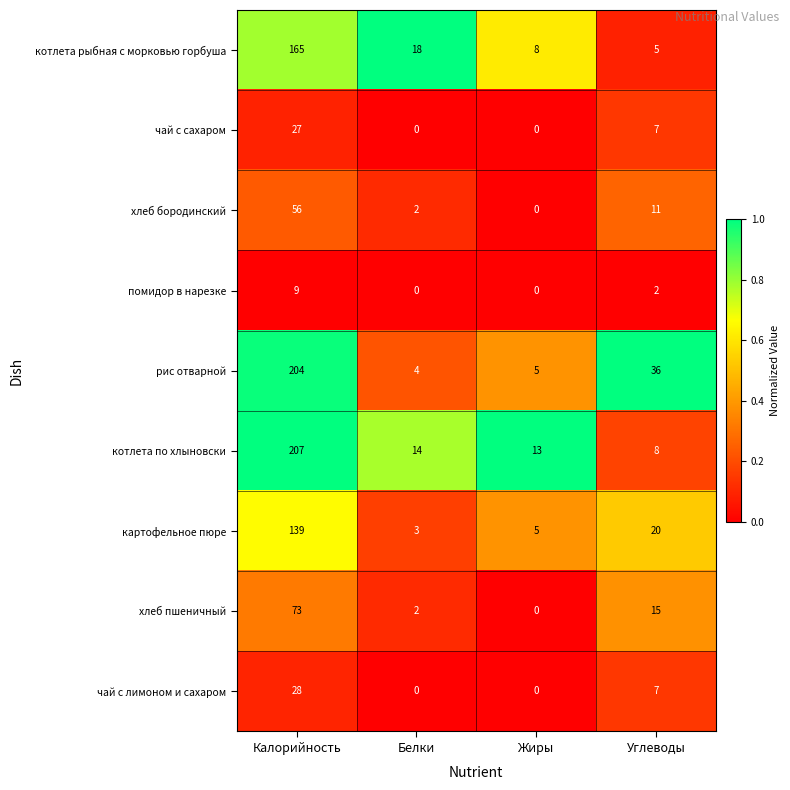

What is the maximum value for рис отварной?

204